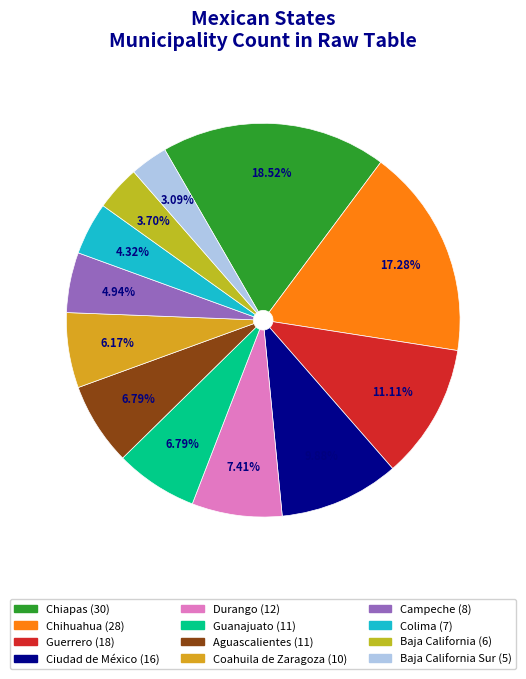

How many segments does this pie chart have?

12